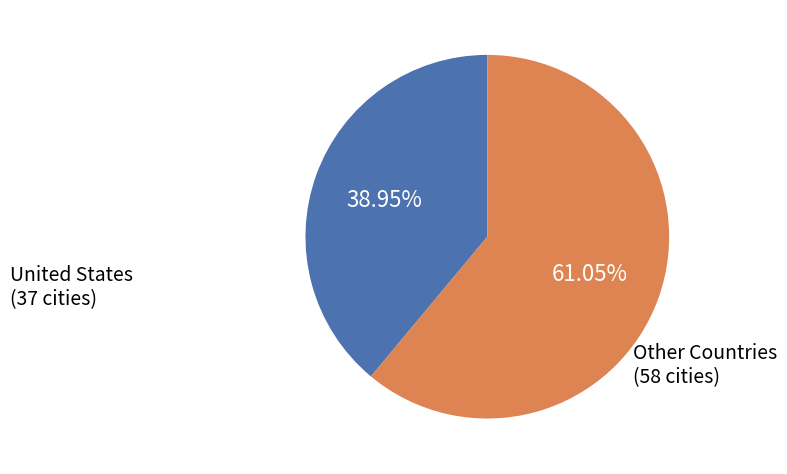

Is there a majority slice in this chart?

Yes